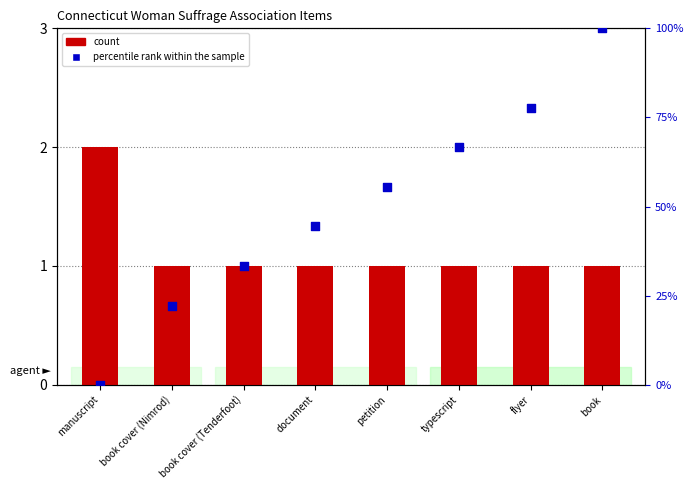

Which series reaches the maximum Y coordinate?

percentile rank within the sample